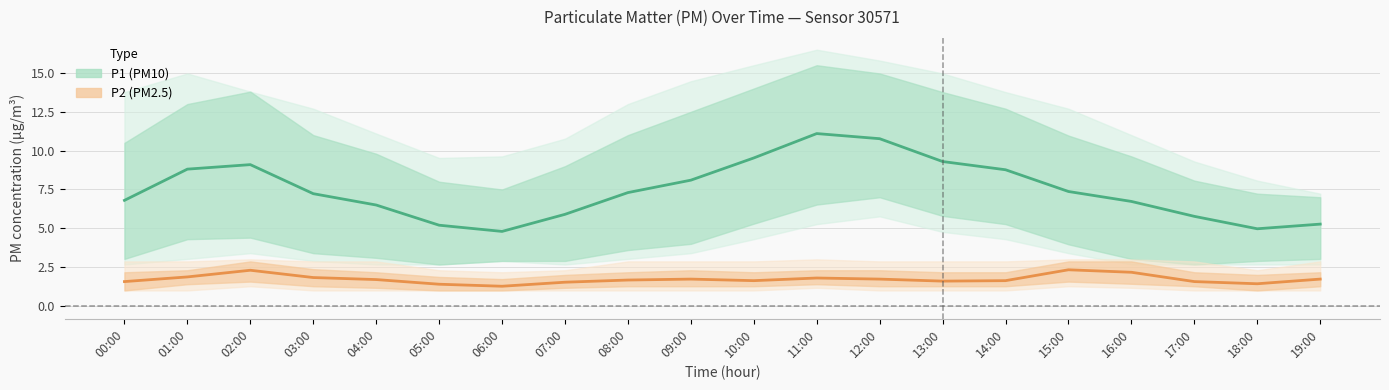

What is the lowest value of the P2 (PM2.5) series?

1.3